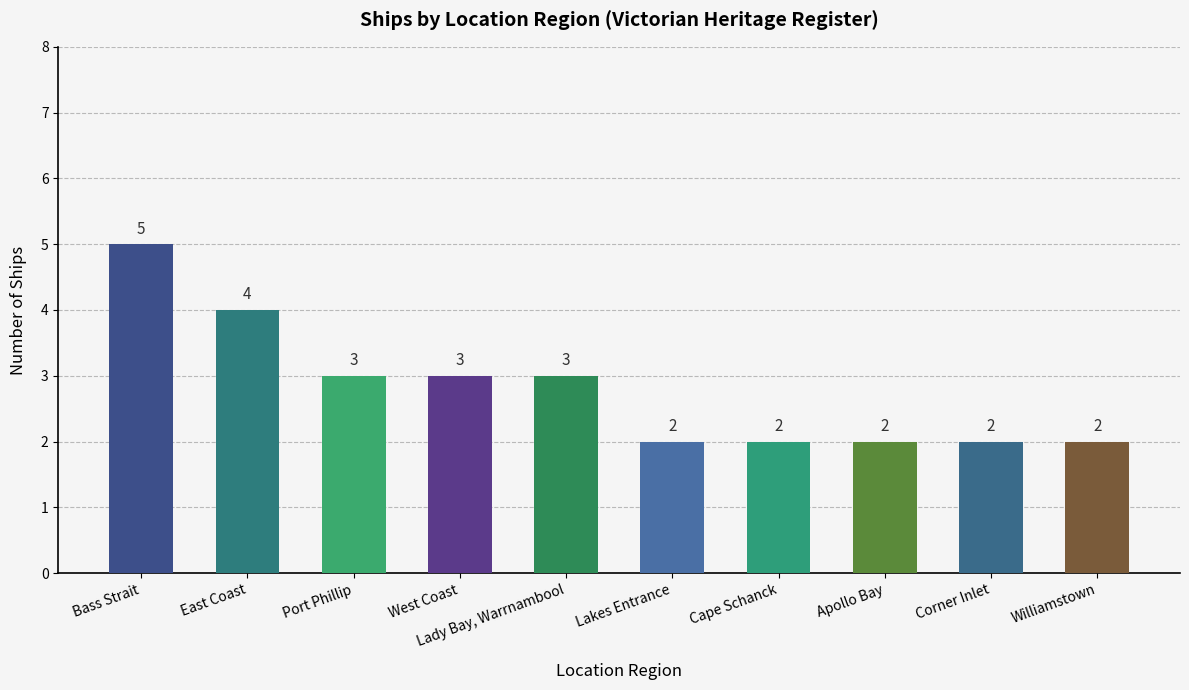

The value at West Coast is 3. True or false?

True